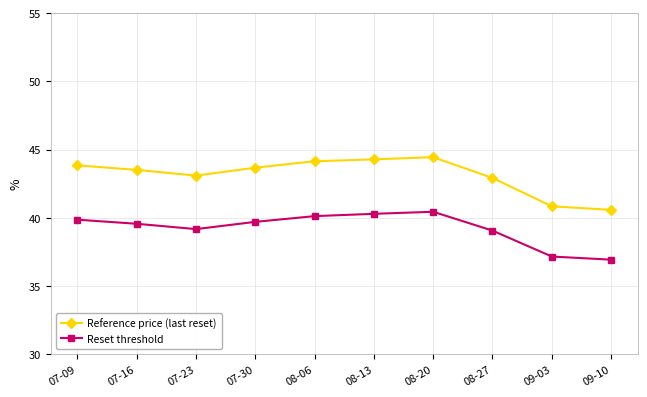

What is the difference between the second highest and minimum values in the Reset threshold series?

3.4